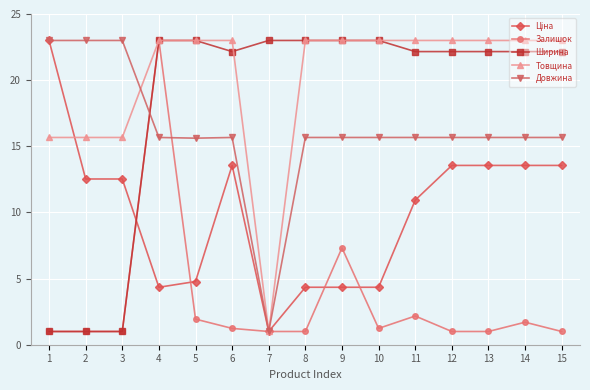

How many data points in Ширина are less than 22?

3